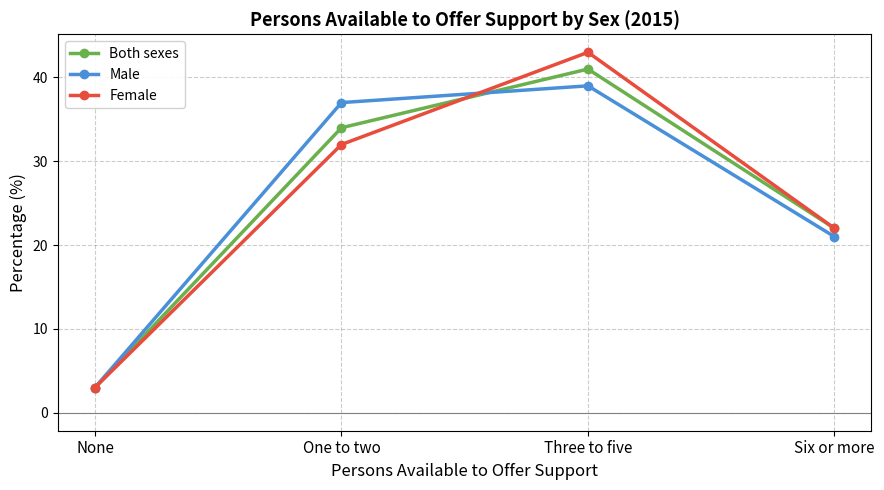

Which series ends up on top after the final intersection of Male and Both sexes?

Both sexes